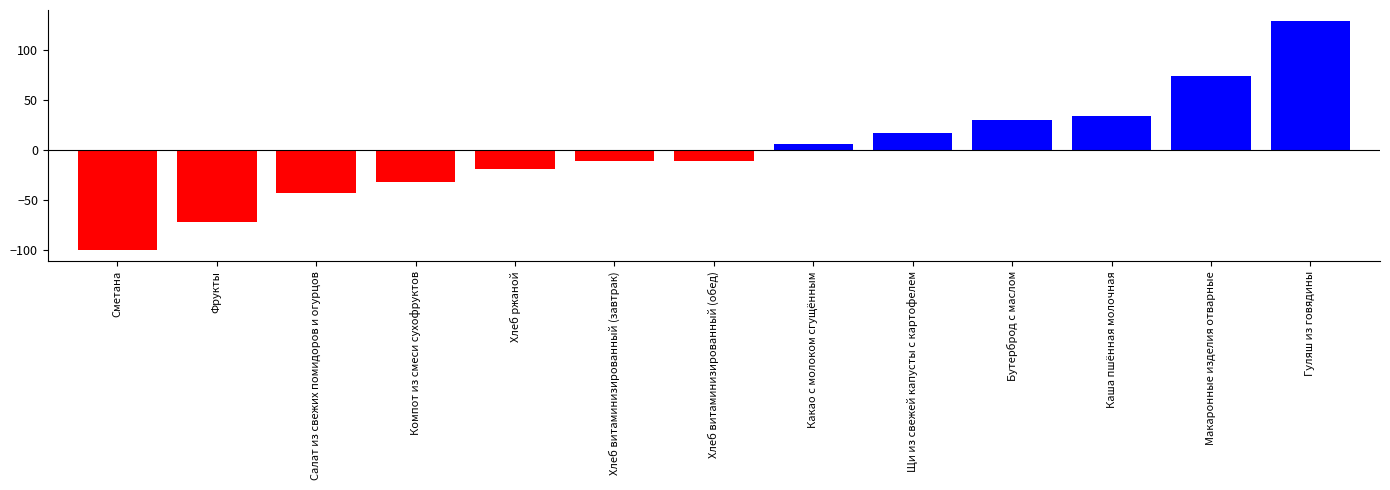

What is the approximate value at Щи из свежей капусты с картофелем?

16.9